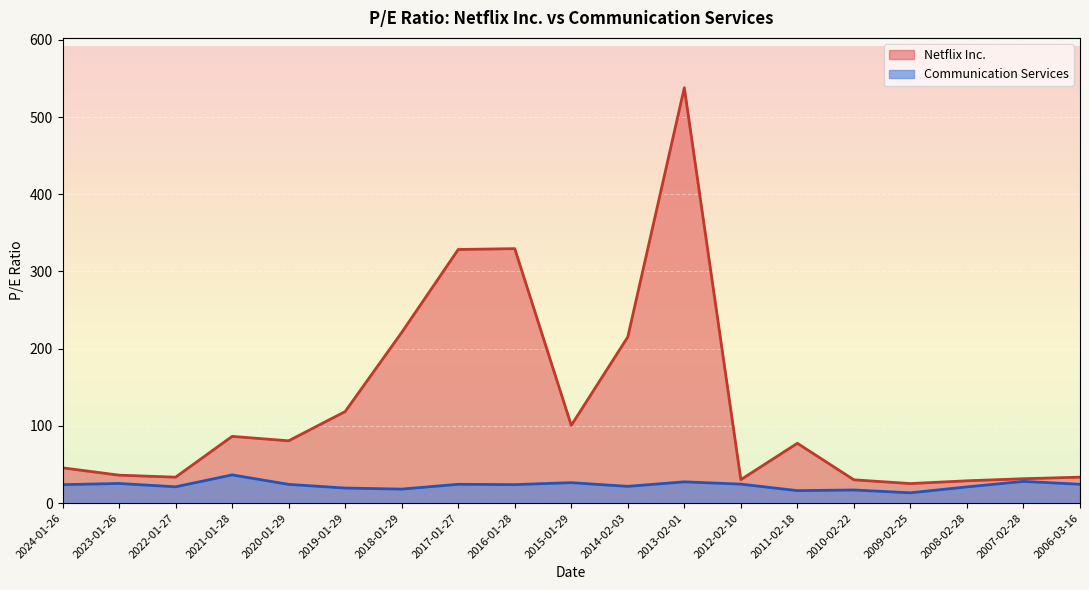

At which label is Communication Services closest to 24?

2016-01-28